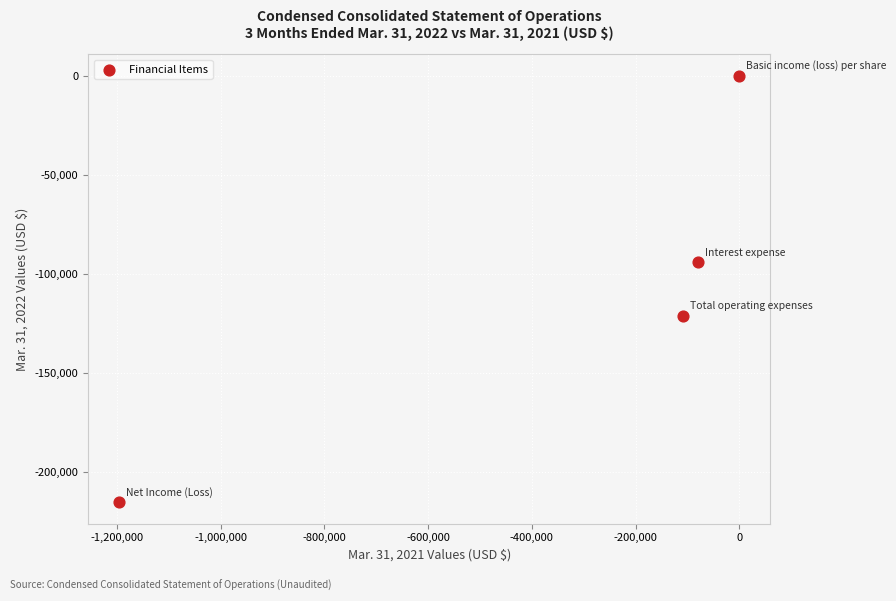

What is the average Y value?

-107722